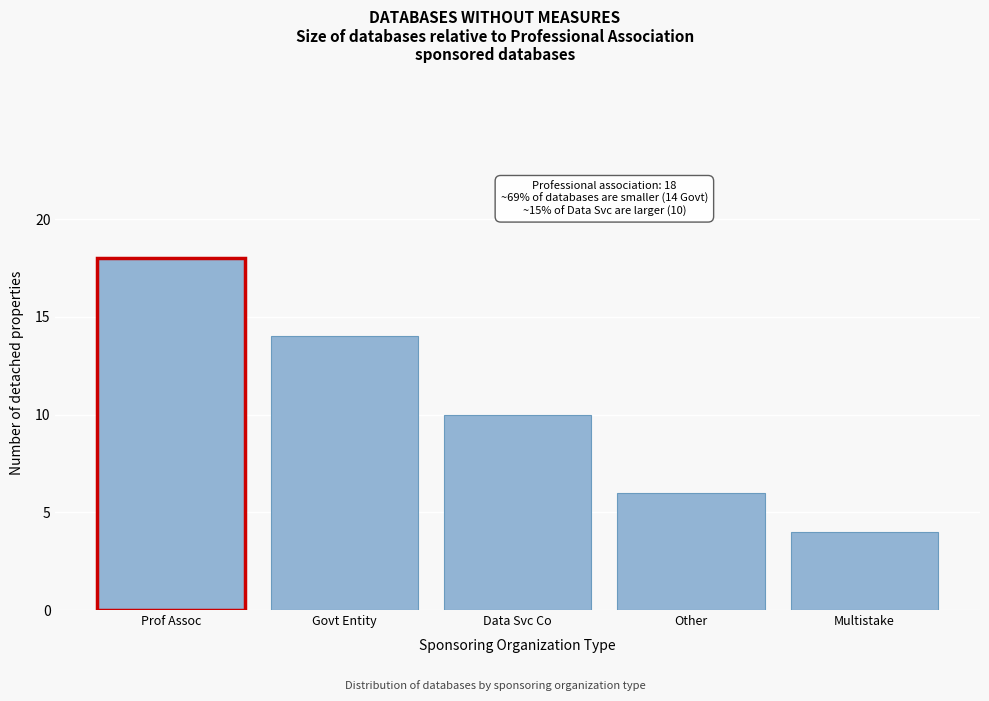

Reading left to right, list all the values displayed in this chart.

18	14	10	6	4